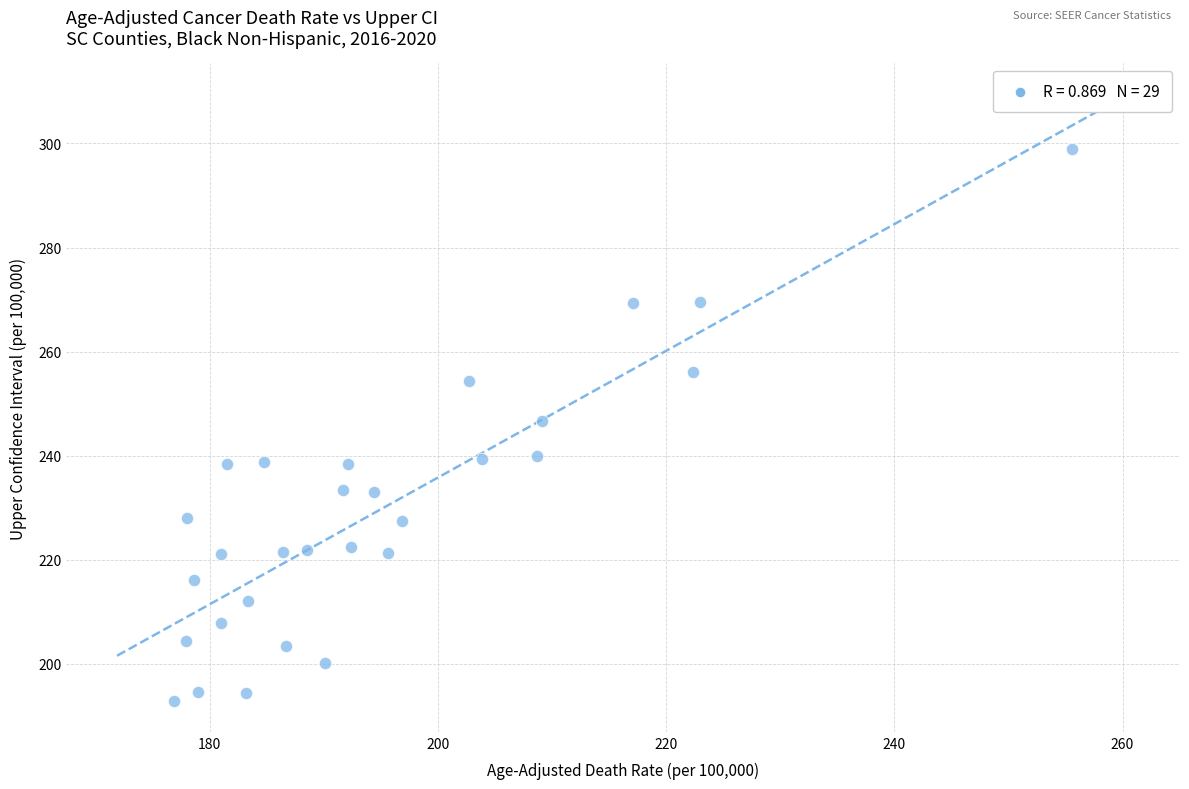

What is the range of X values (max minus min)?

78.7